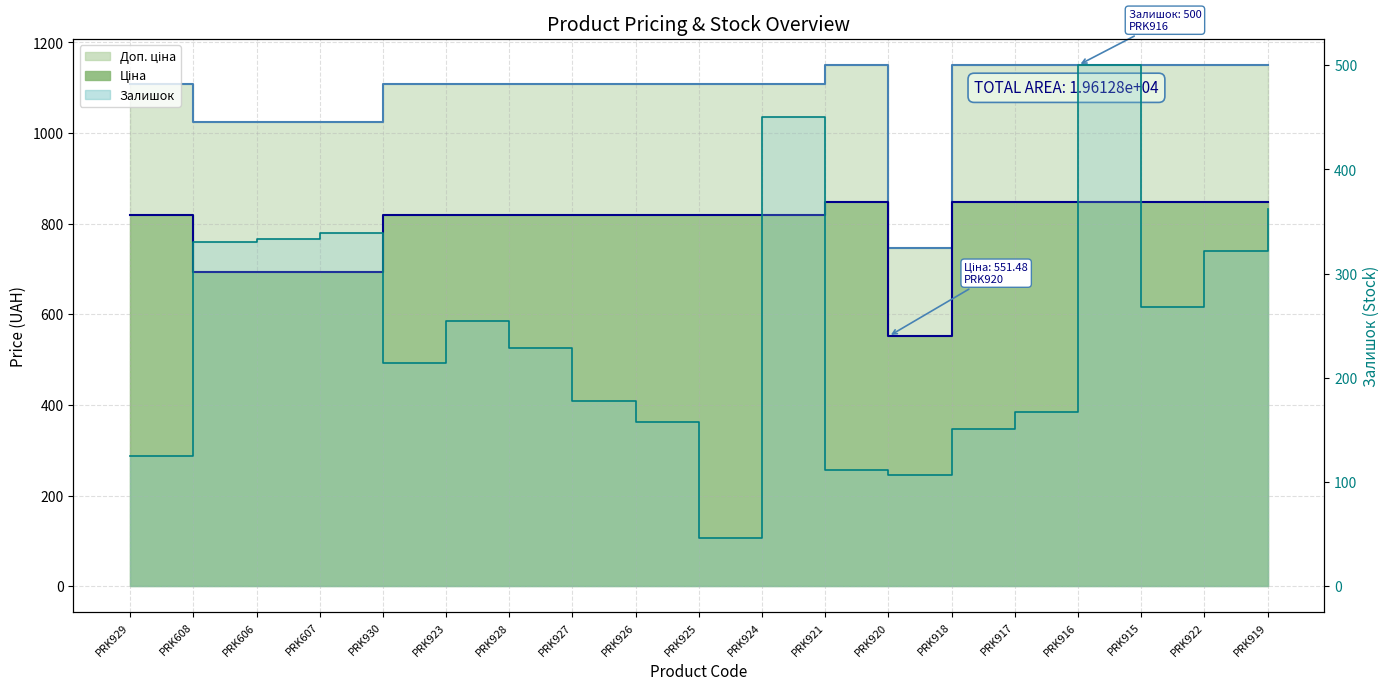

Reading left to right, extract all data points from this chart.

Ціна: 818.5	693.7	693.7	693.7	818.5	818.5	818.5	818.5	818.5	818.5	818.5	848.4	551.5	848.4	848.4	848.4	848.4	848.4	848.4
Доп. ціна: 1109.2	1024.6	1024.6	1024.6	1109.2	1109.2	1109.2	1109.2	1109.2	1109.2	1109.2	1149.7	747.0	1149.7	1149.7	1149.7	1149.7	1149.7	1149.7
Залишок: 125.0	330.0	333.0	339.0	214.0	255.0	229.0	178.0	158.0	46.0	450.0	112.0	107.0	151.0	167.0	500.0	268.0	322.0	362.0